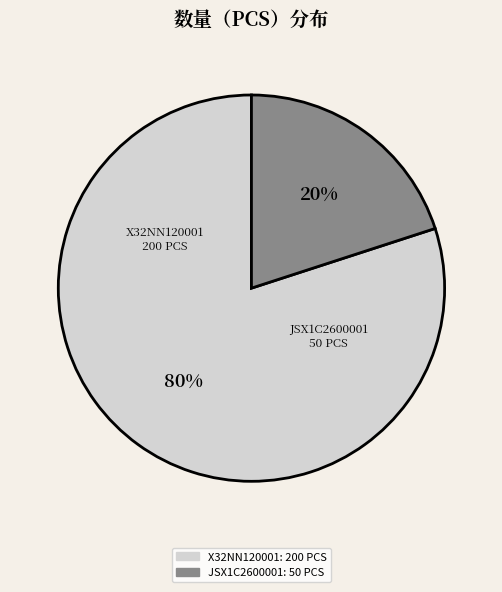

How much of the chart is everything except JSX1C2600001?

80.0%